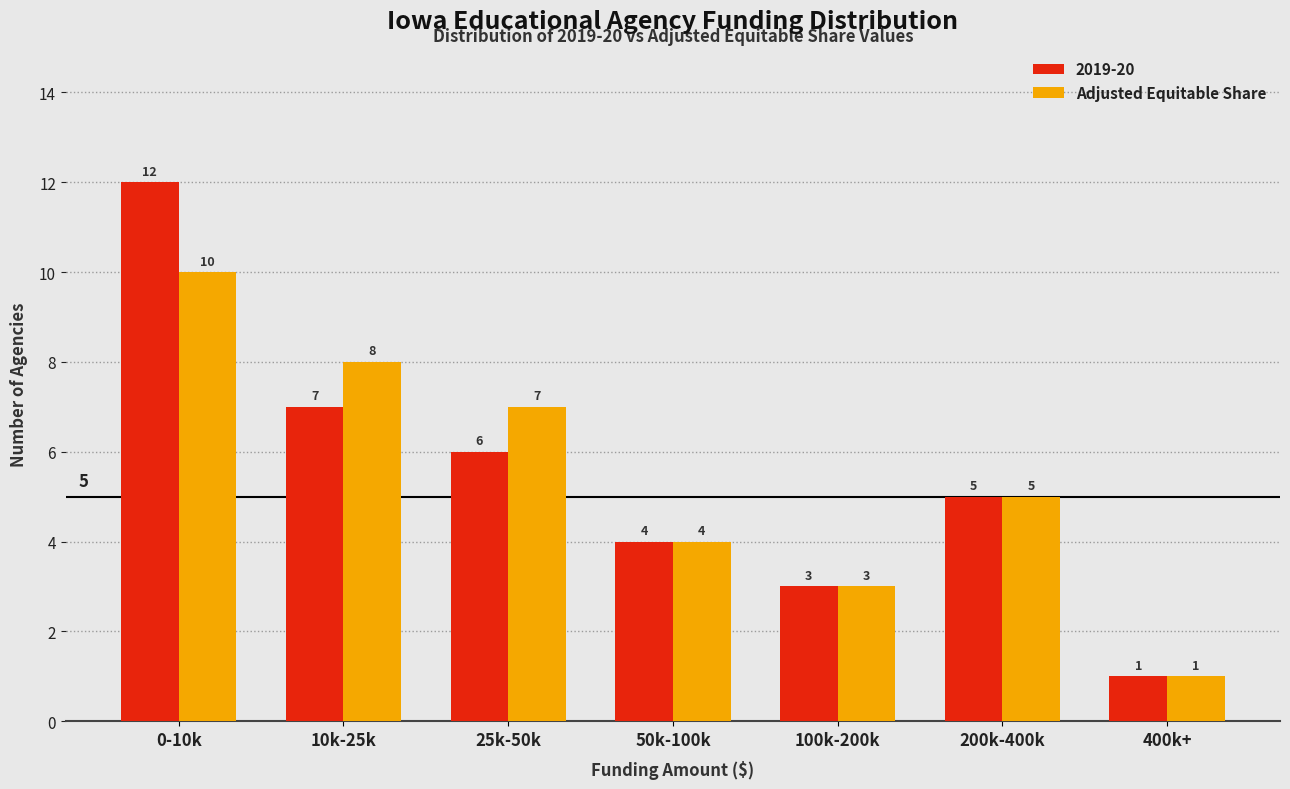

Reading left to right, what are all the values shown in this chart?

2019-20: 12	7	6	4	3	5	1
Adjusted Equitable Share: 10	8	7	4	3	5	1